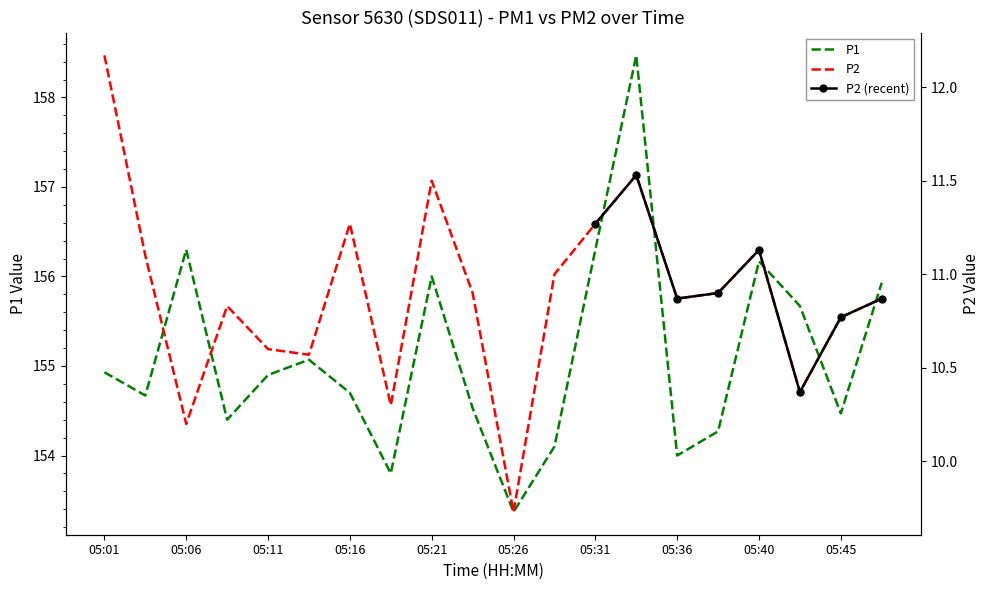

At which category does P1 reach its first local peak?

05:06